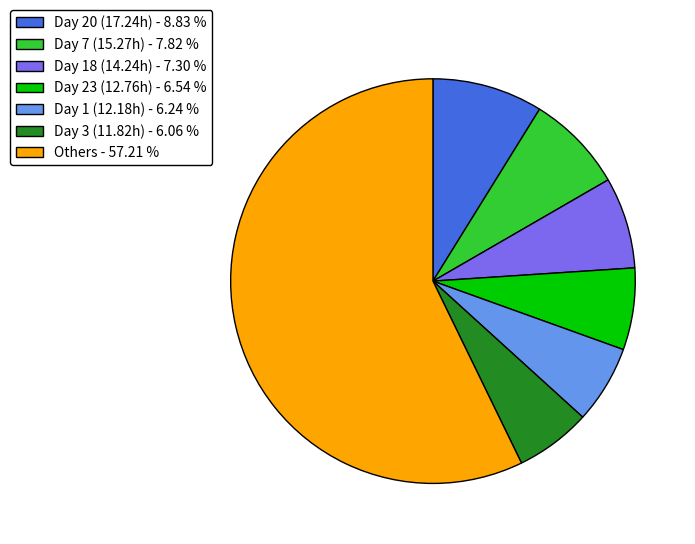

Is there any slice that represents more than half of the pie?

Yes